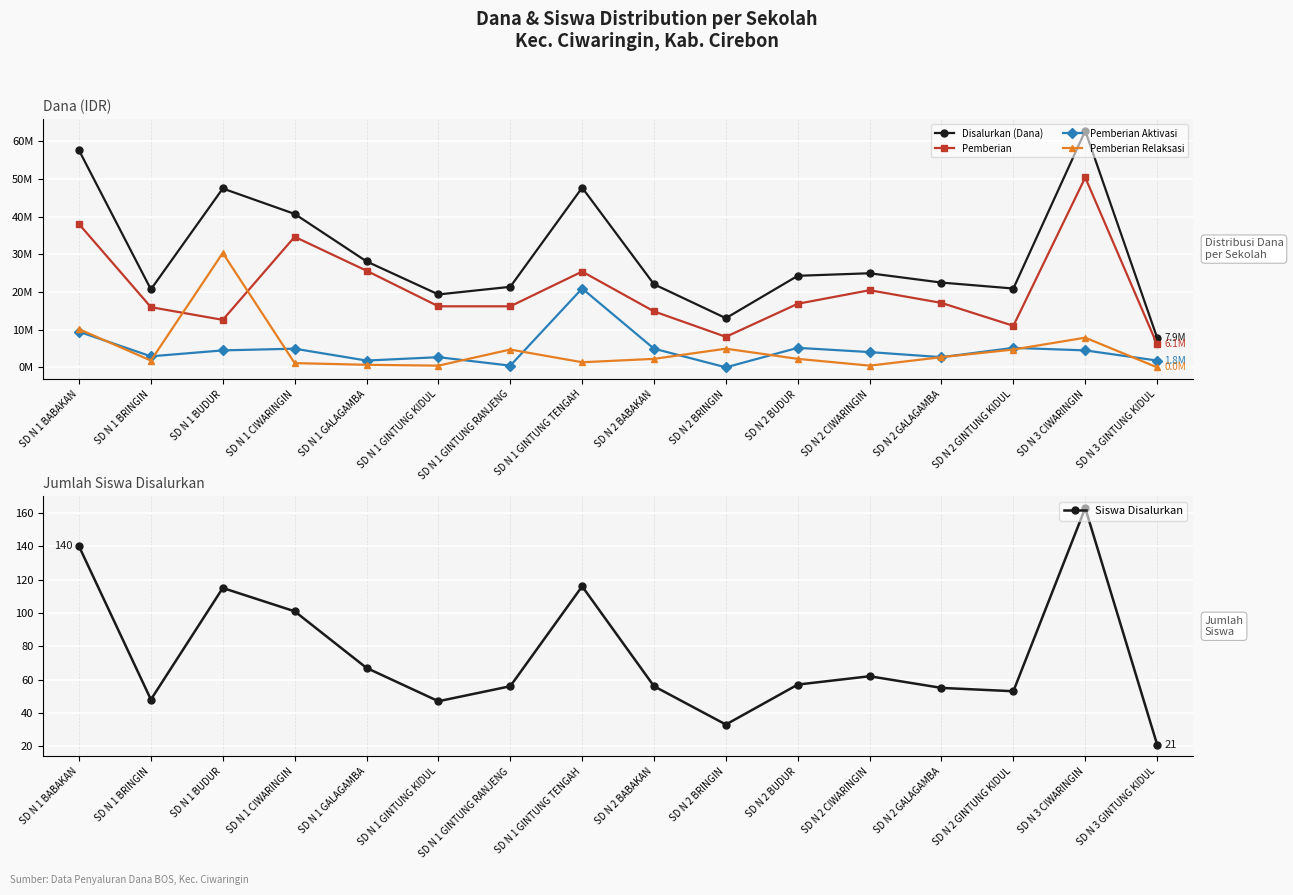

True or false: Pemberian Aktivasi and Pemberian intersect in this chart.

False